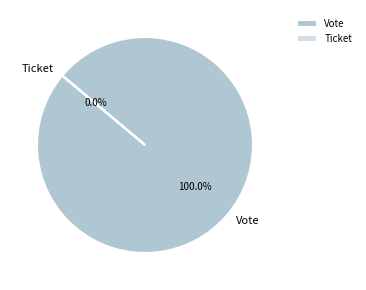

Is there any slice that represents more than half of the pie?

Yes